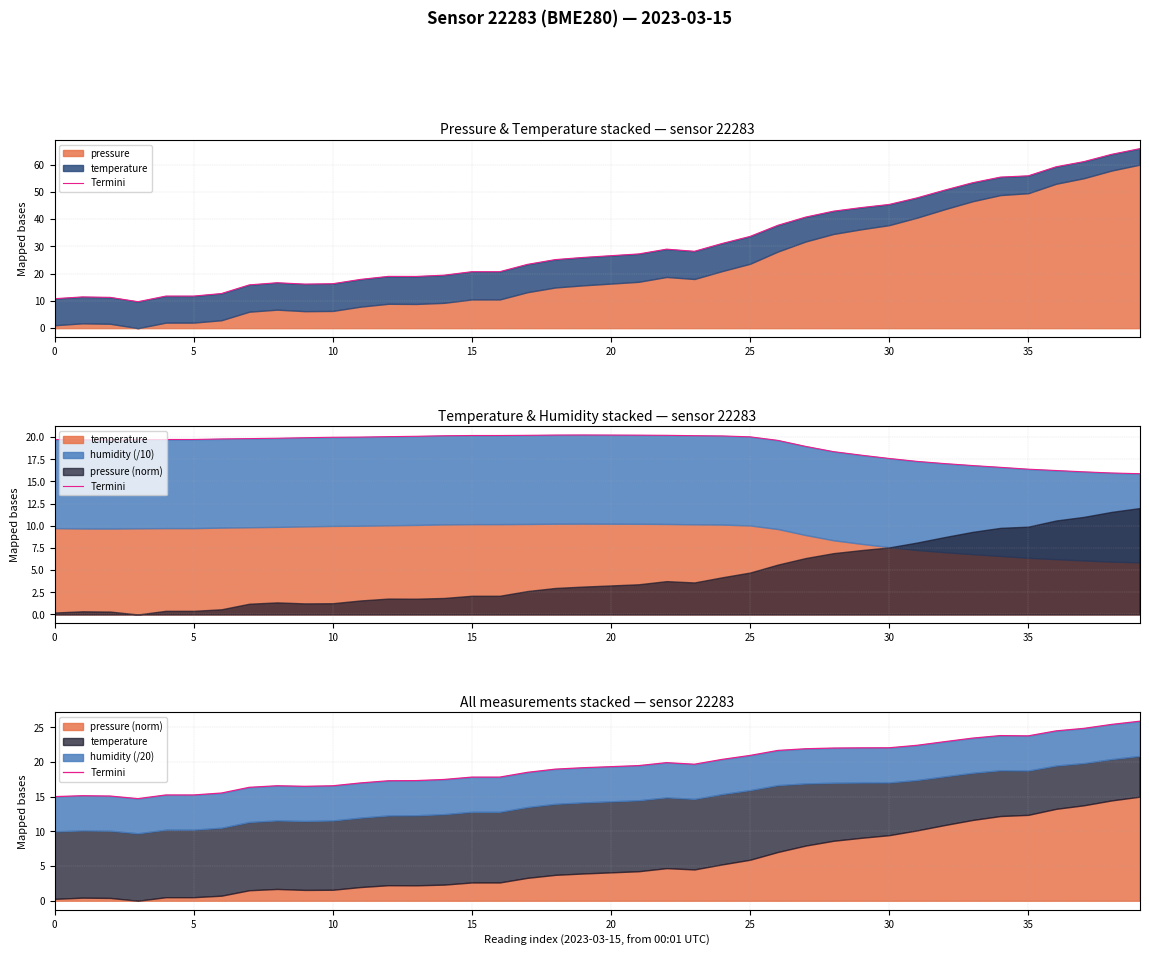

Reading right to left, extract all data points from this chart.

25.9	25.4	24.9	24.5	23.8	23.8	23.4	22.9	22.4	22.1	22.0	22.0	21.9	21.7	20.9	20.4	19.7	19.9	19.5	19.3	19.2	19.0	18.5	17.8	17.8	17.5	17.3	17.3	17.0	16.6	16.5	16.6	16.4	15.5	15.3	15.3	14.7	15.1	15.1	15.0